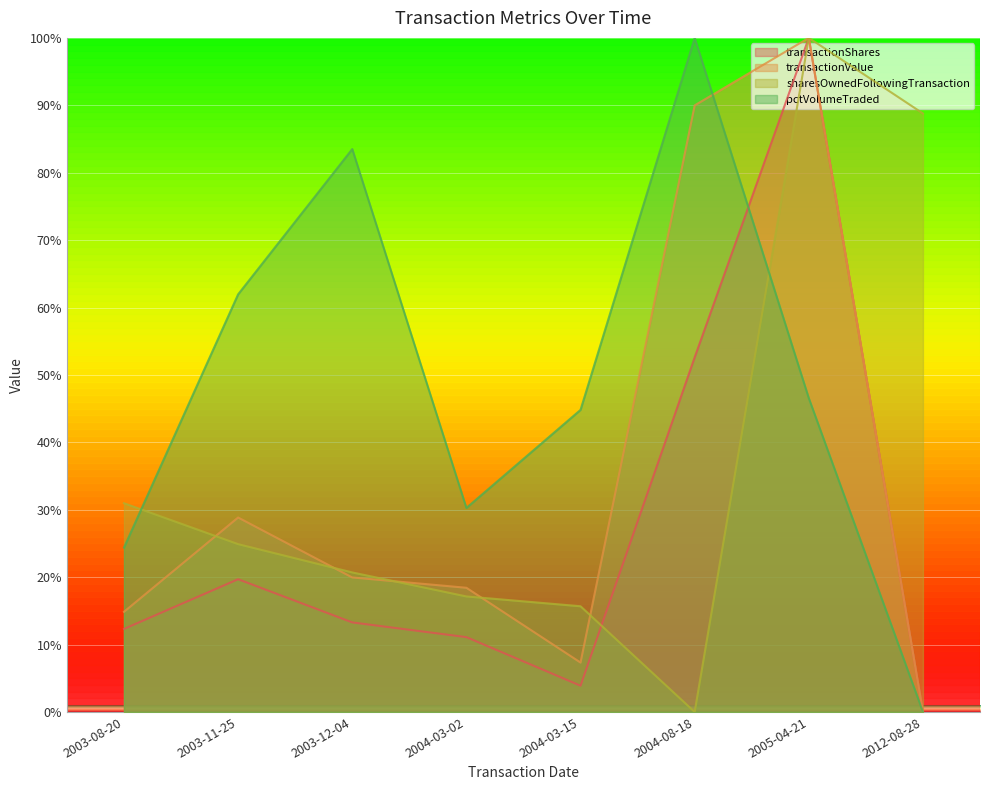

At 2012-08-28, list the series in order from smallest to largest.

transactionShares, transactionValue, pctVolumeTraded, sharesOwnedFollowingTransaction